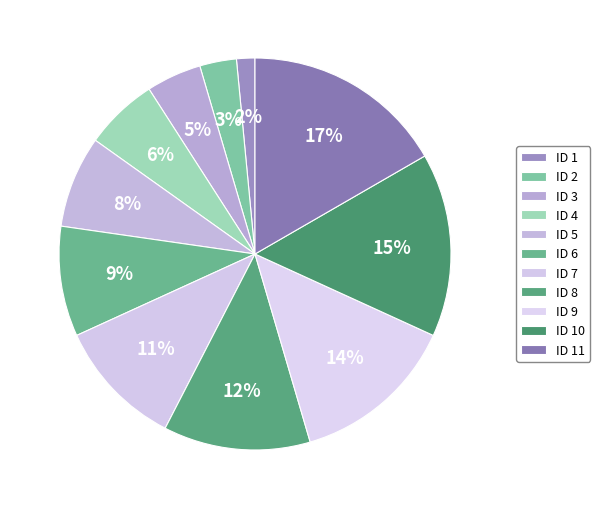

Count the number of slices in the pie.

11